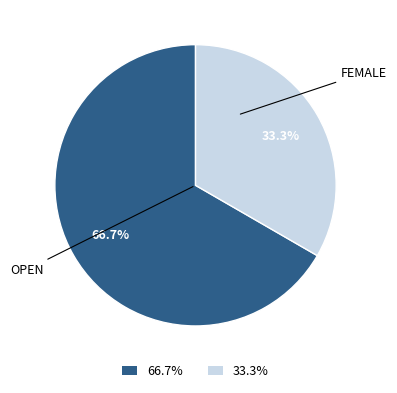

Is there any slice that represents more than half of the pie?

Yes